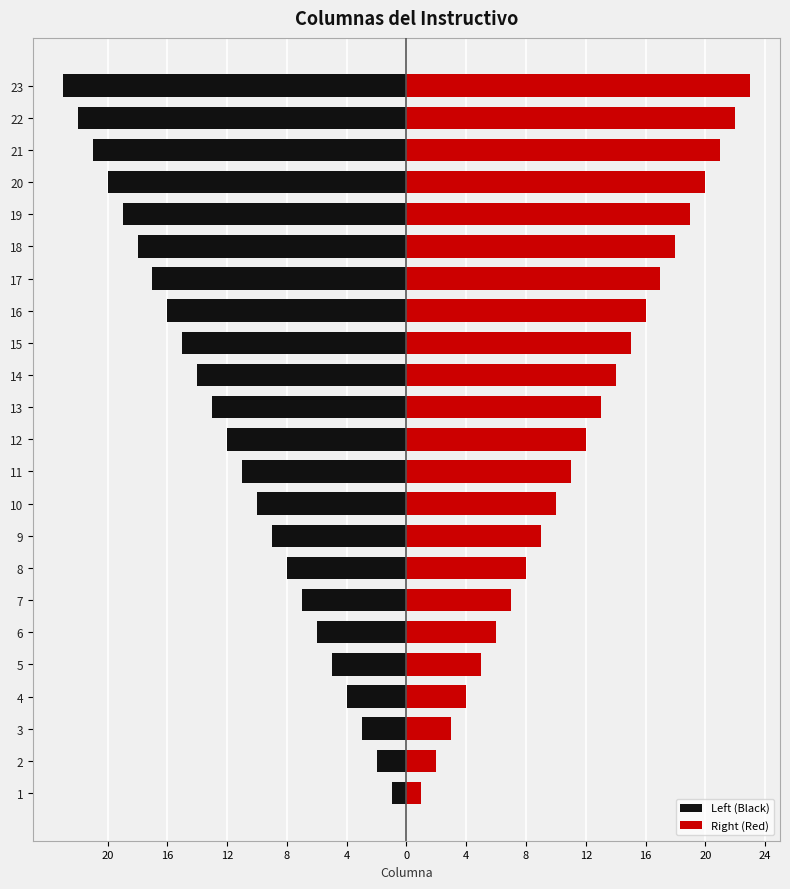

How many groups of bars are there?

23